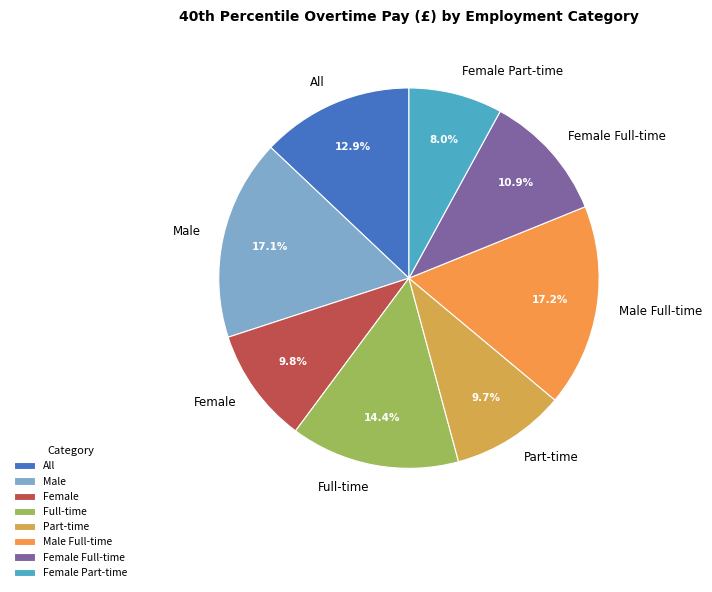

What is the smallest slice in the pie chart?

Female Part-time